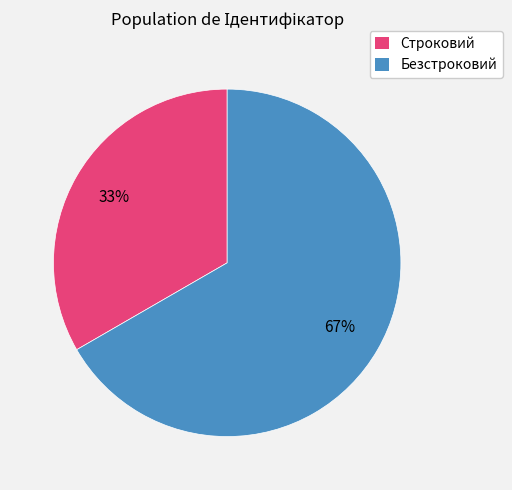

Is it true that Строковий is 19% of the pie?

False